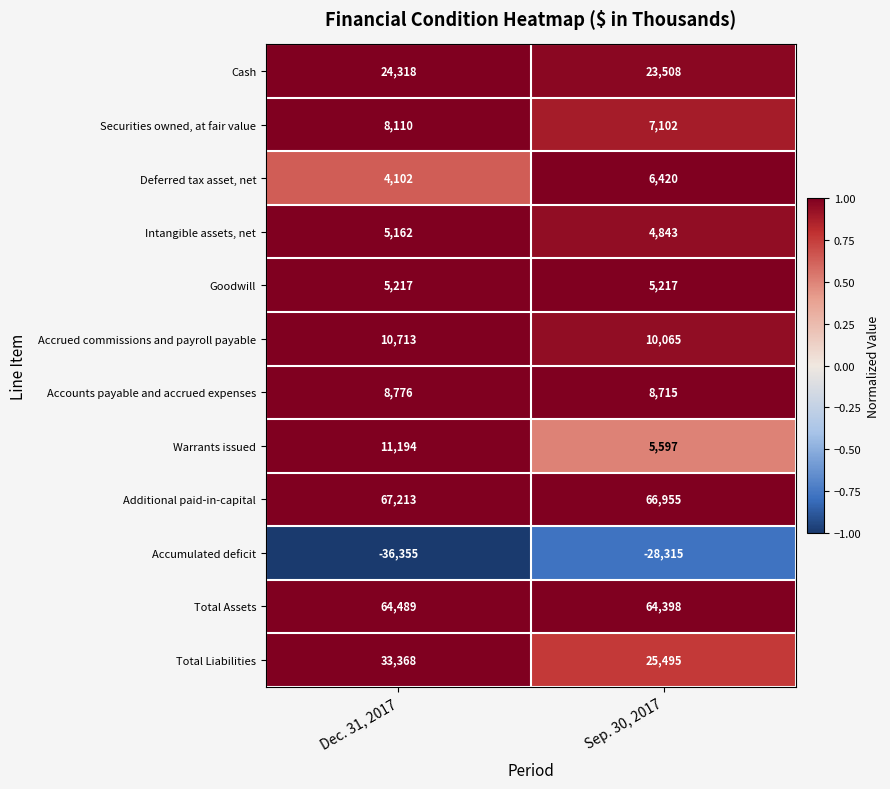

What is the sum of the Additional paid-in-capital values at Sep. 30, 2017 and Dec. 31, 2017?

134168